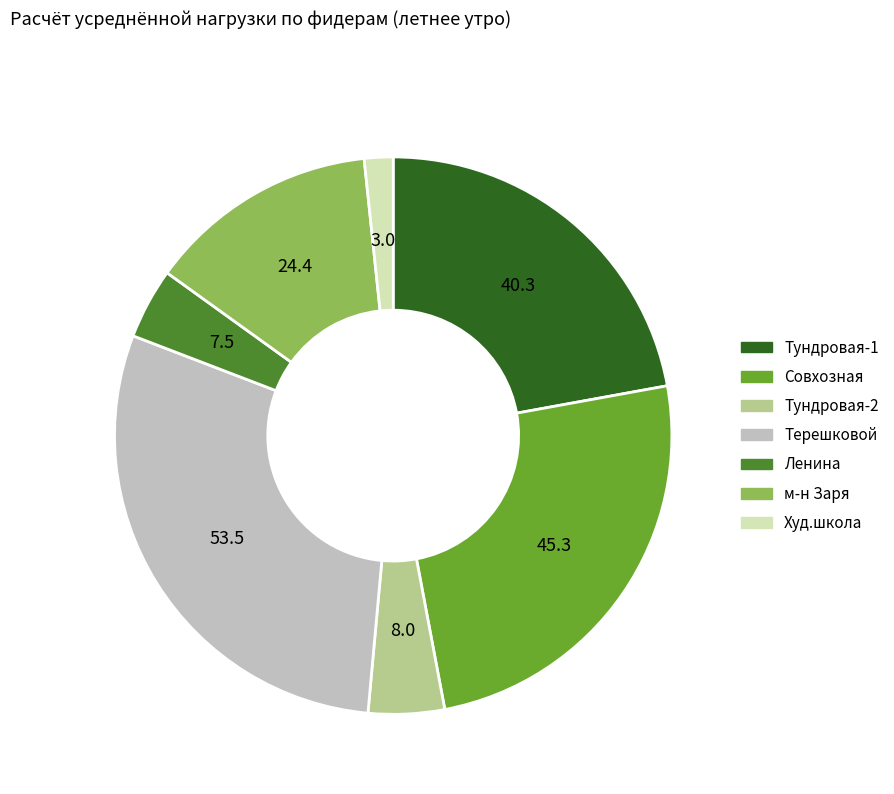

What is the ratio of the value at Тундровая-1 to the value at Ленина?

5.4